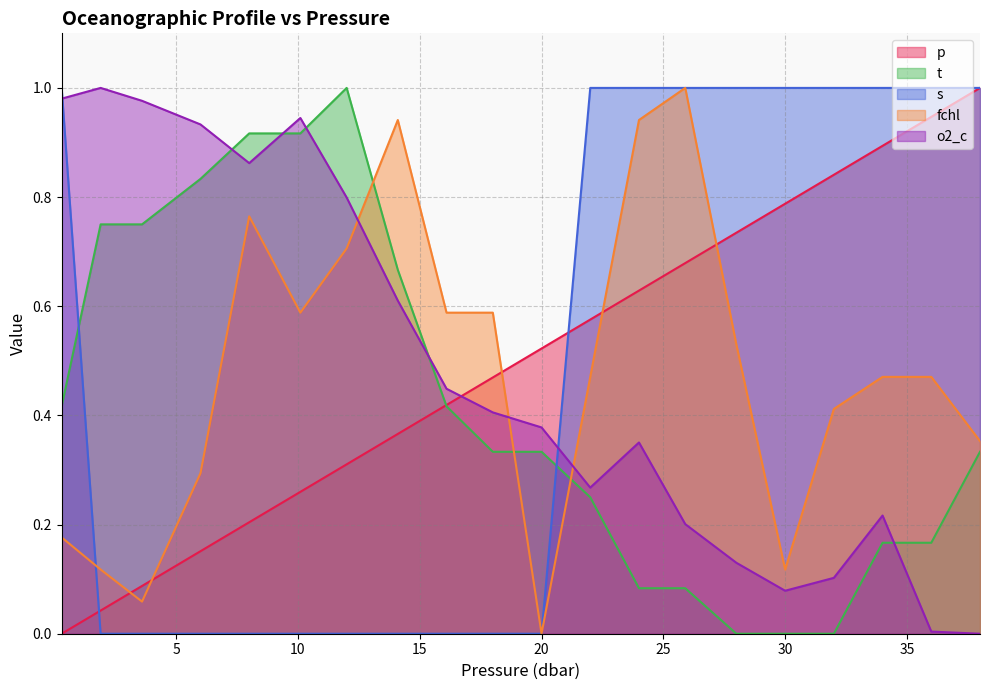

What is the label of the 14th point from the left?

25.9